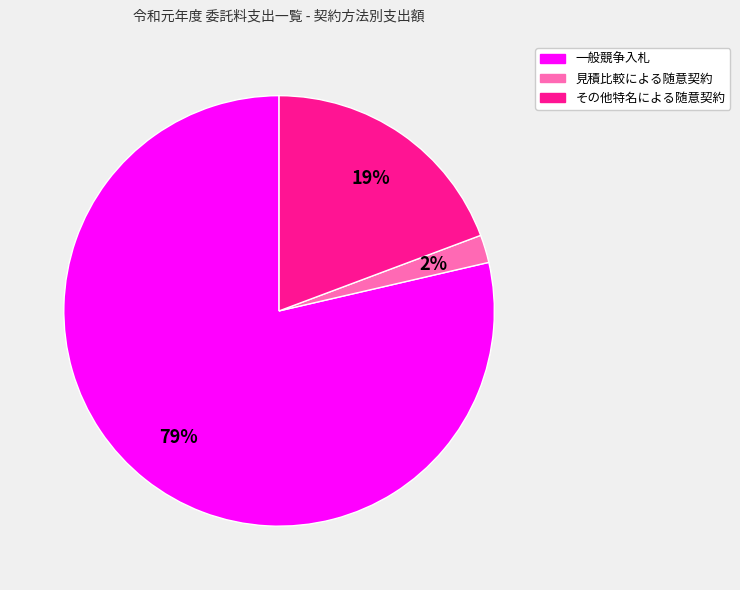

To the nearest percent, what is the average slice percentage?

33%